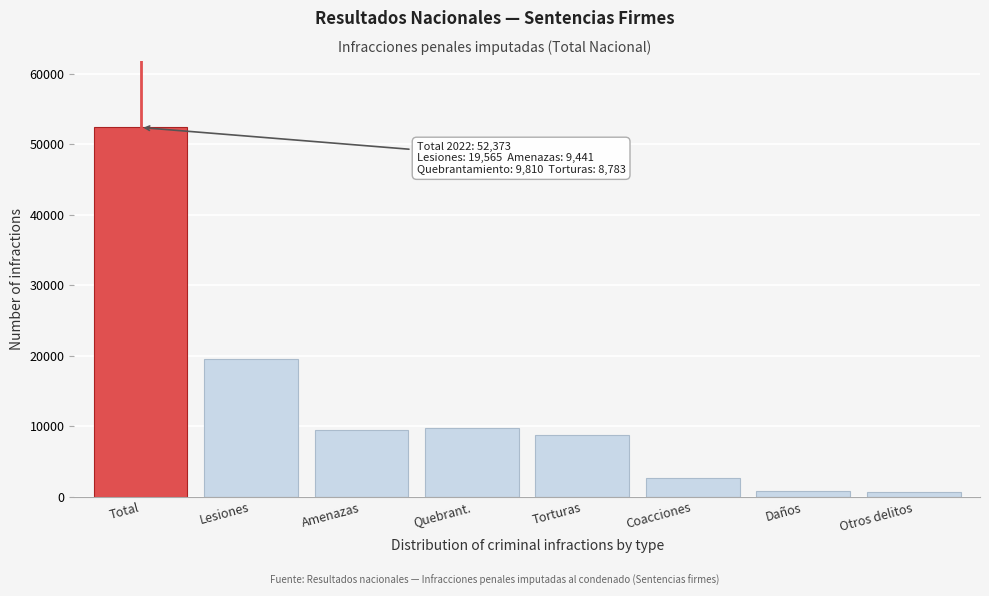

What is the value of the 2nd bar from the left?

19565